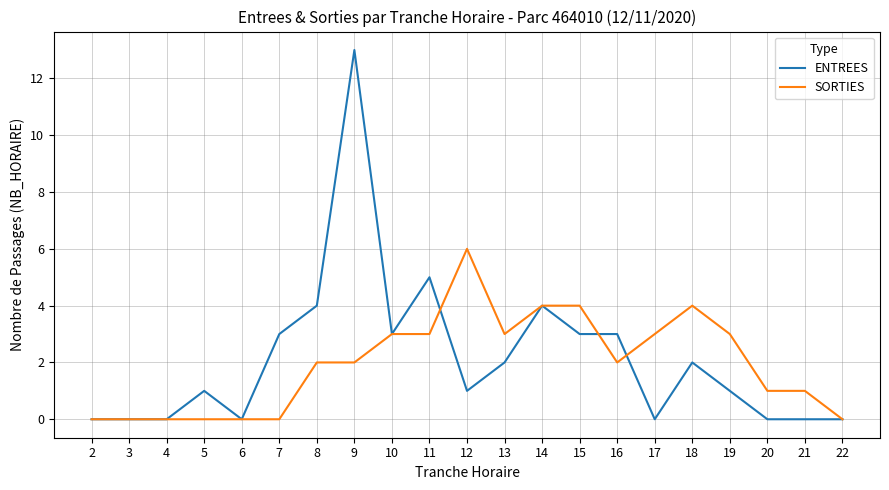

Reading left to right, transcribe all the data shown in this chart.

ENTREES: 0	0	0	1	0	3	4	13	3	5	1	2	4	3	3	0	2	1	0	0	0
SORTIES: 0	0	0	0	0	0	2	2	3	3	6	3	4	4	2	3	4	3	1	1	0